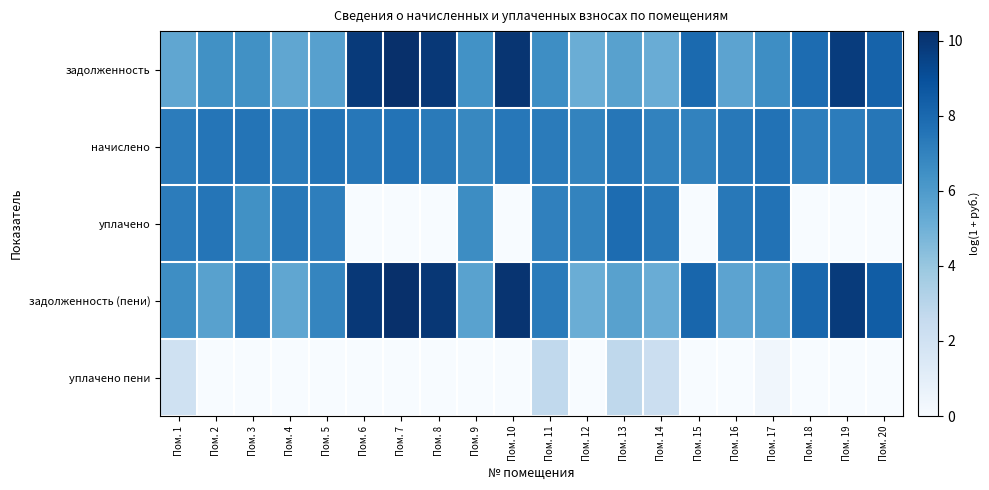

Between Пом. 9 and Пом. 12, which is larger?

Пом. 9